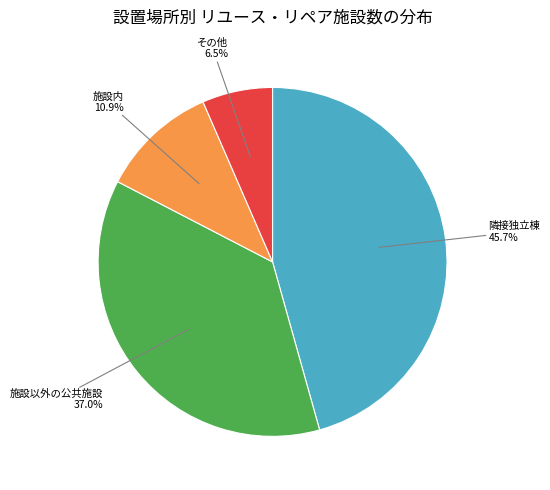

How much of the chart is everything except 隣接独立棟?

54.3%